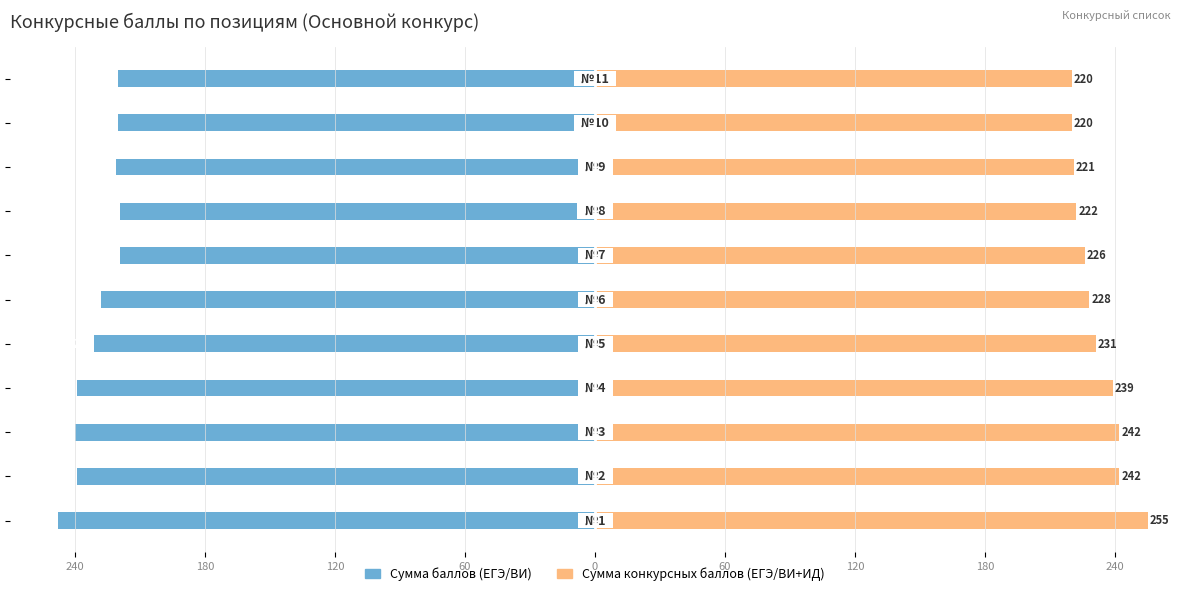

The Сумма баллов (ЕГЭ/ВИ) series shows -145 at 60. True or false?

False